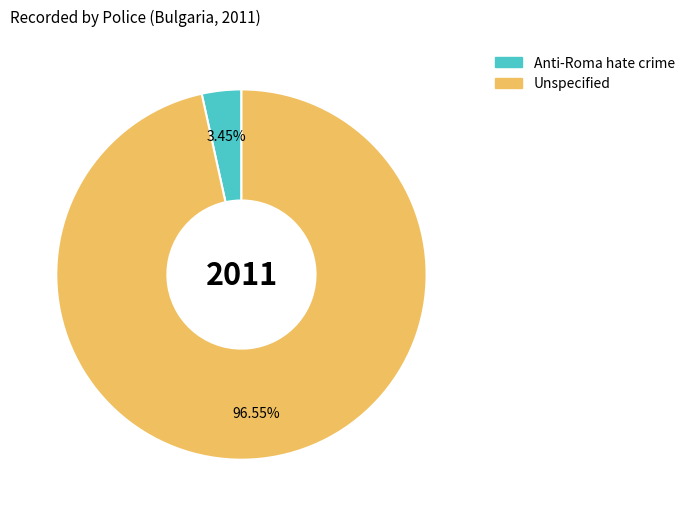

Which slice represents more than half of the pie?

Unspecified